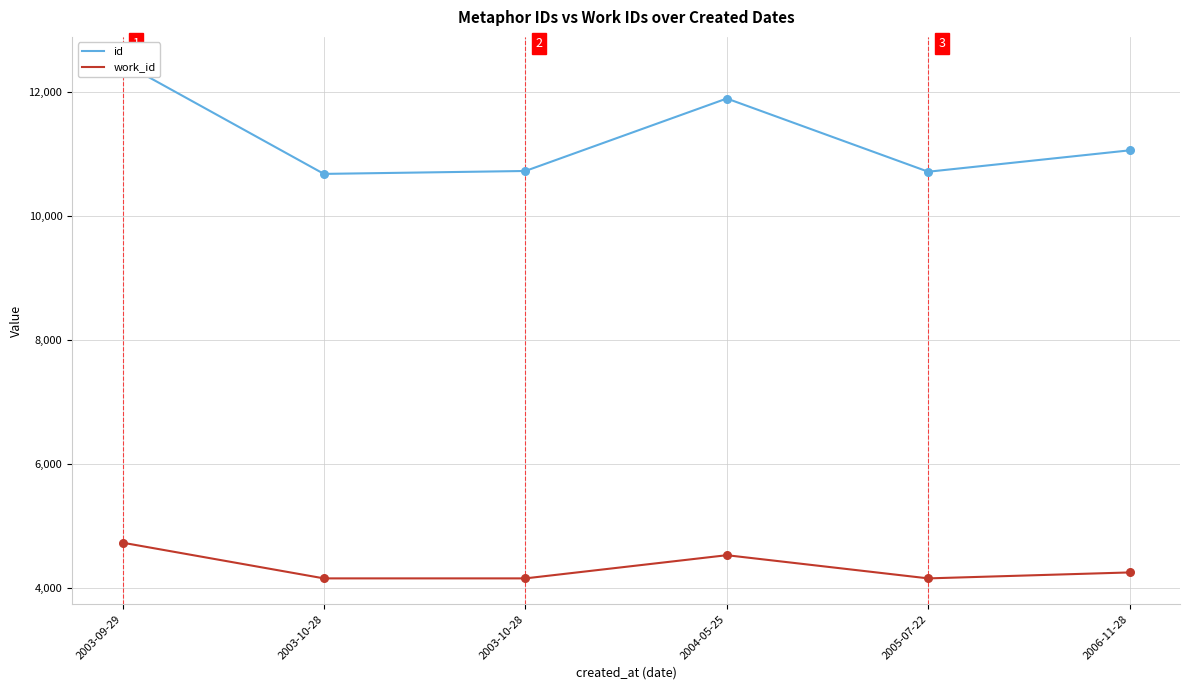

Which series contains the lowest Y value?

work_id